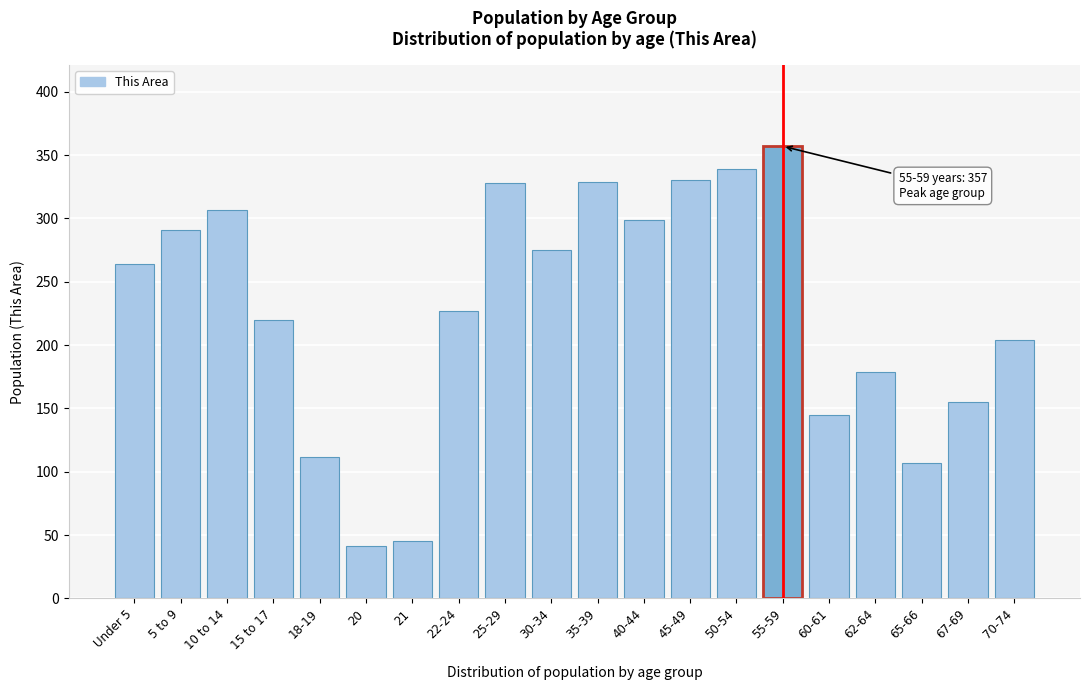

At which label is the value closest to 199?

70-74